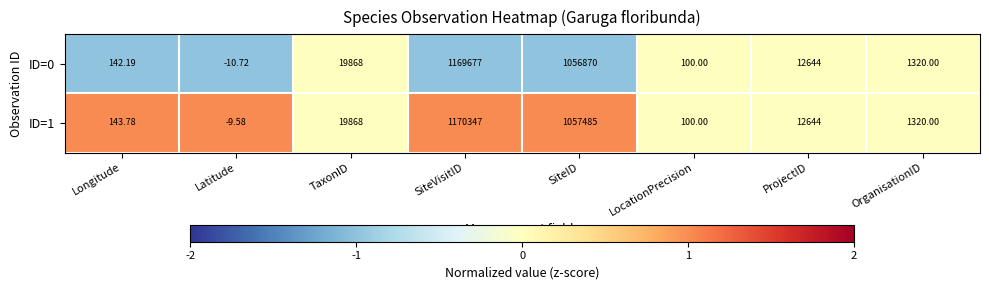

What is the smallest value displayed?

-10.7